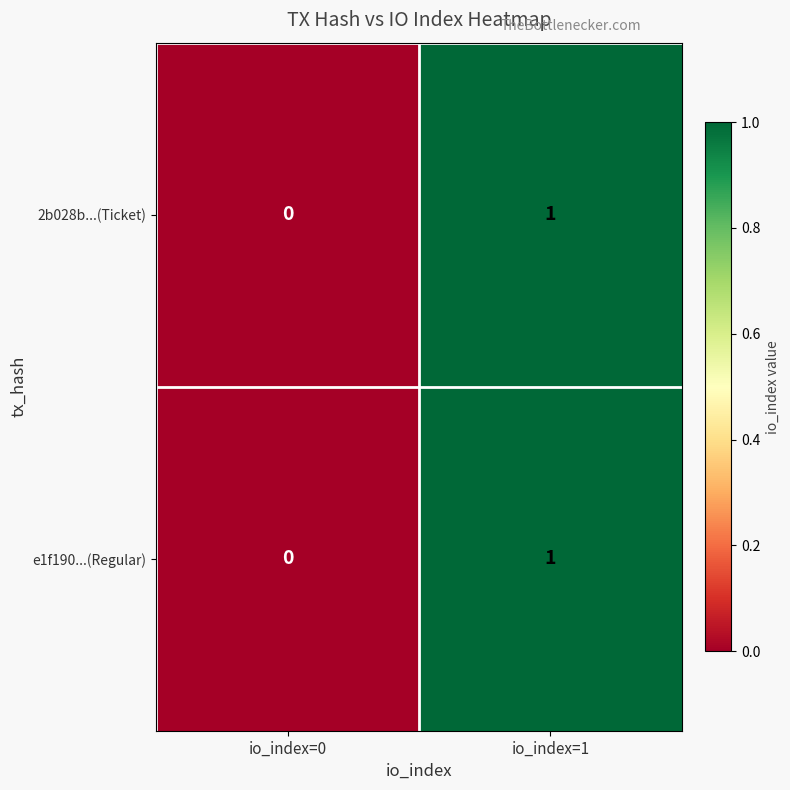

What is the total value across all series at io_index=1?

2